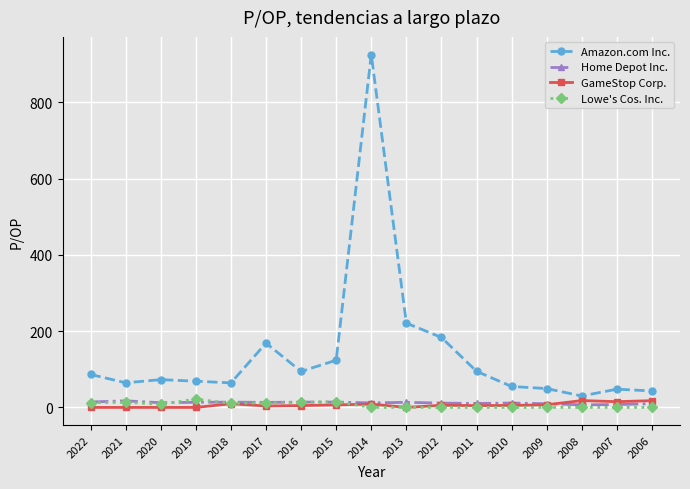

At which category is the sum across all series the highest?

2014